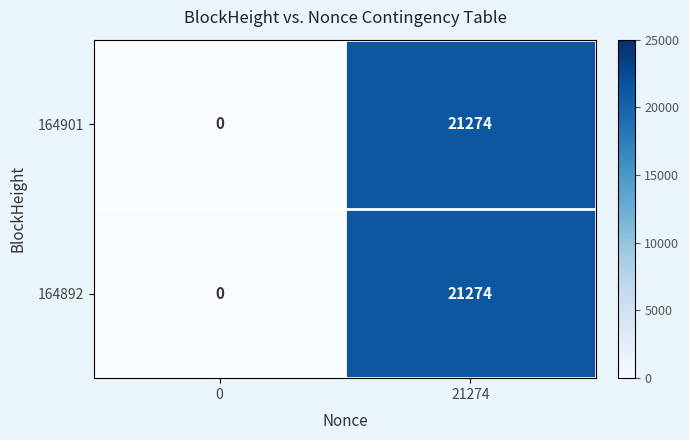

What is the average value of the 164901 series?

10637